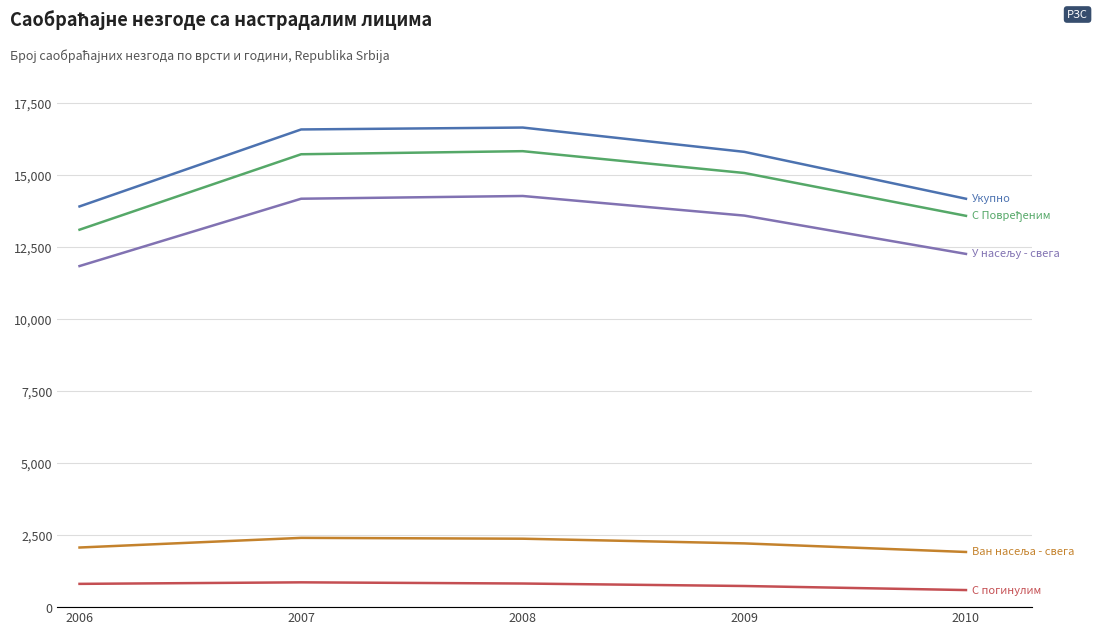

What is the minimum value shown in the chart?

593